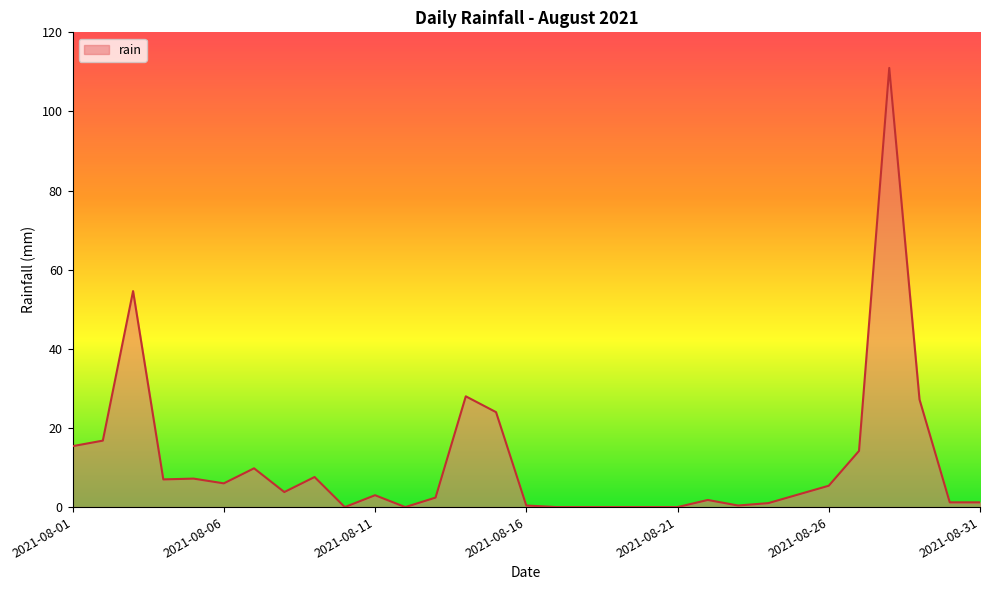

What is the difference between the maximum and minimum values?

111.0